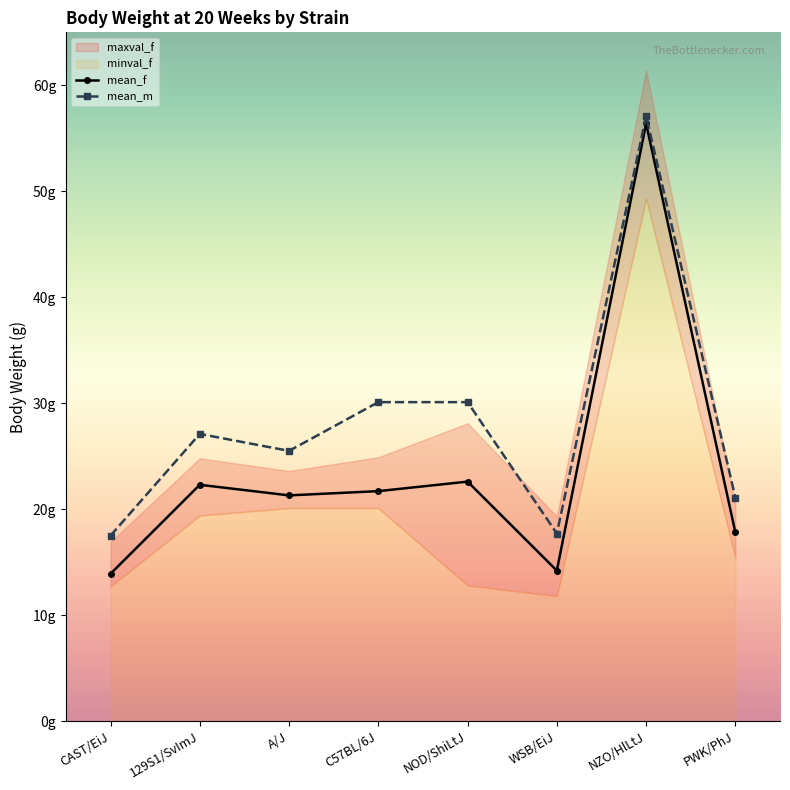

Read the mean_m value at NZO/HlLtJ.

57.1